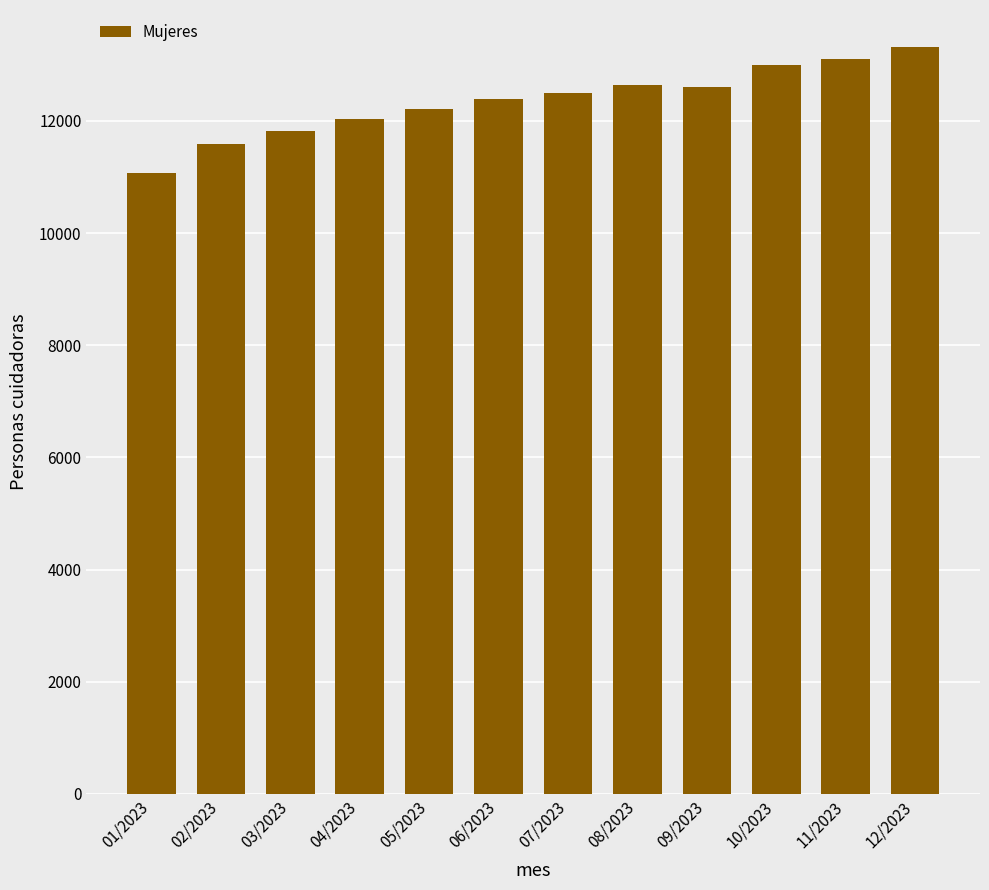

What is the minimum value shown in the chart?

11069